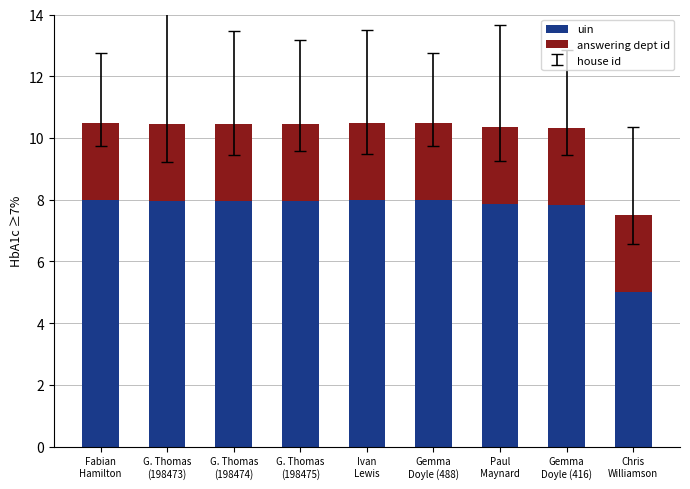

What is the difference between the second highest and minimum values in the uin series?

3.0